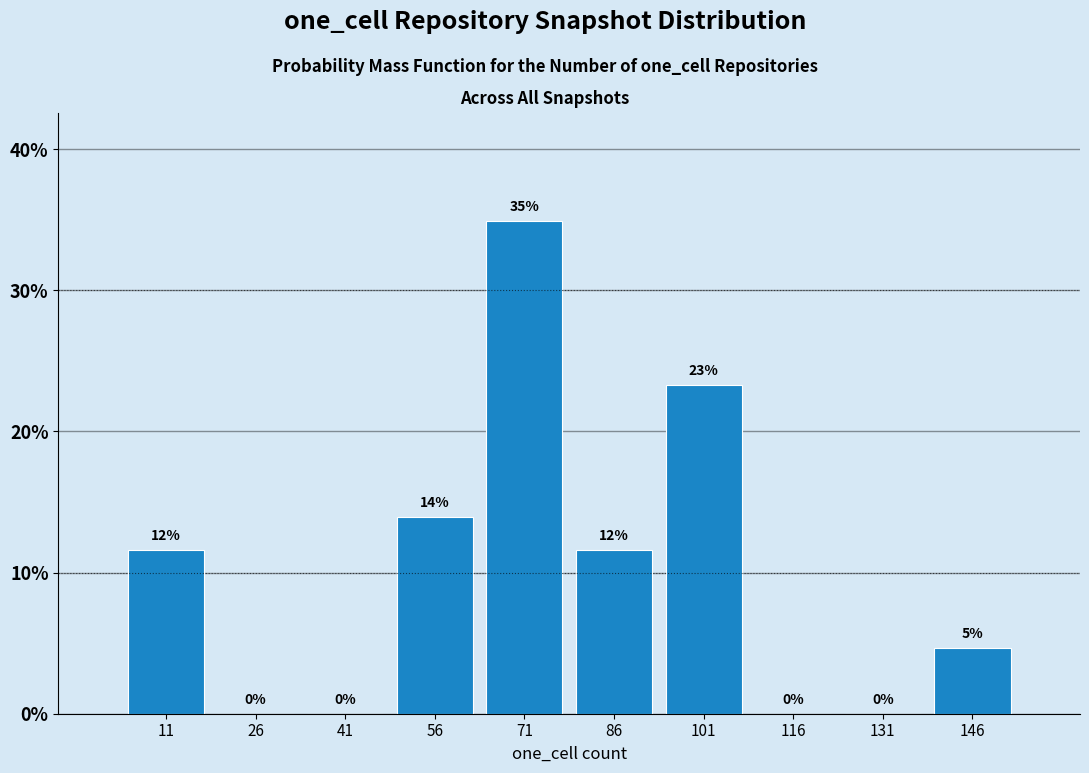

Over which range of the x-axis is the bar tallest?

64 to 78